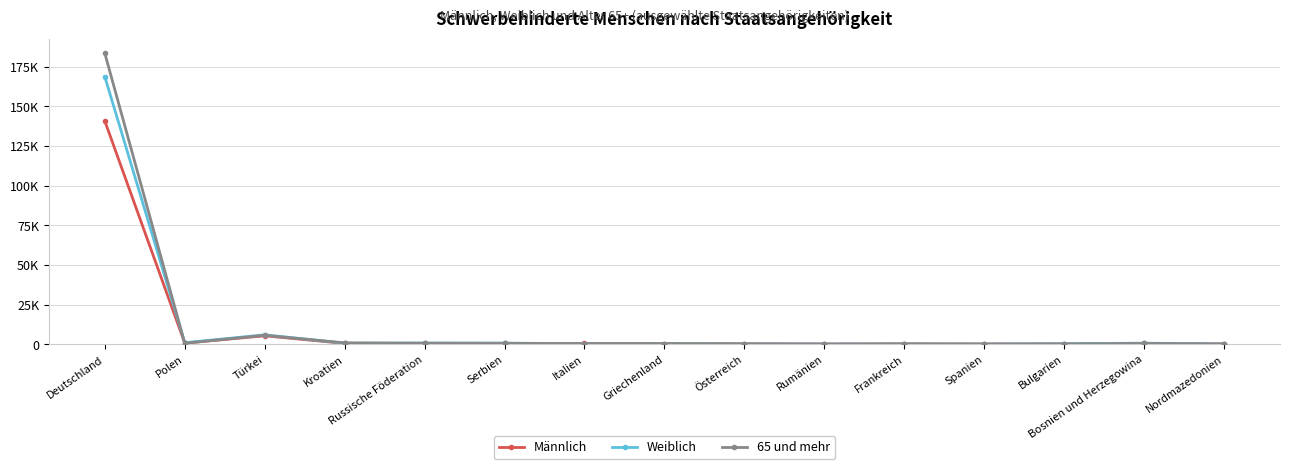

Is the value of Männlich at Nordmazedonien greater than the value of 65 und mehr at Kroatien?

No